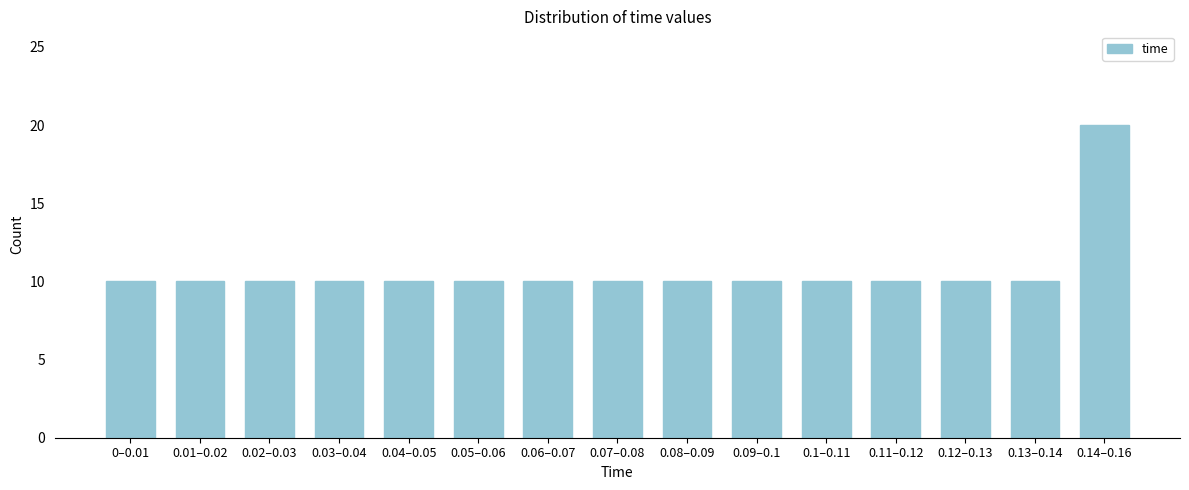

Reading right to left, extract all data points from this chart.

20	10	10	10	10	10	10	10	10	10	10	10	10	10	10